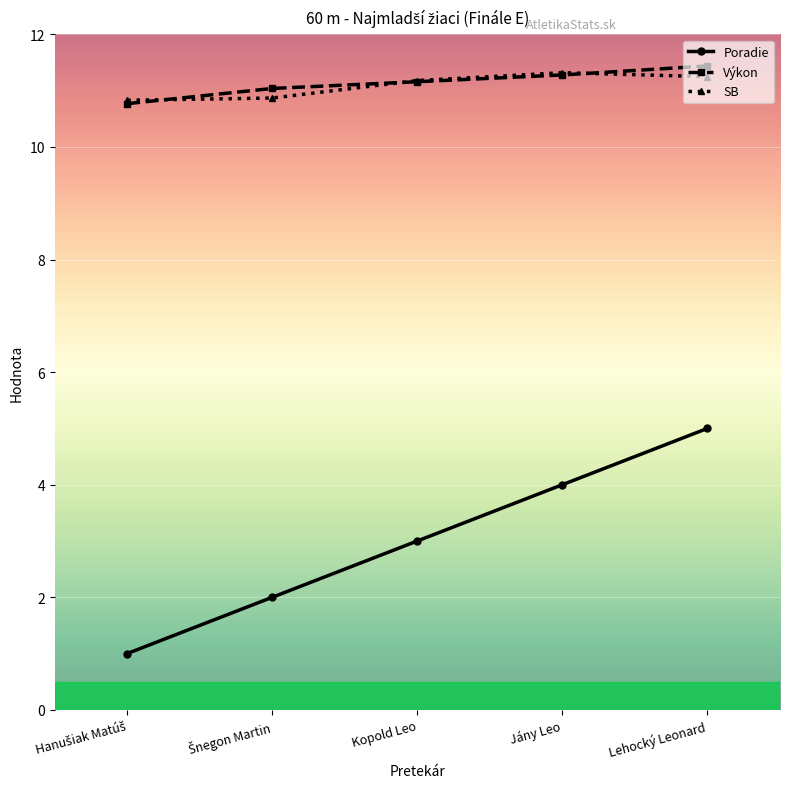

What is the spread (max minus min) of values at Jány Leo?

7.3